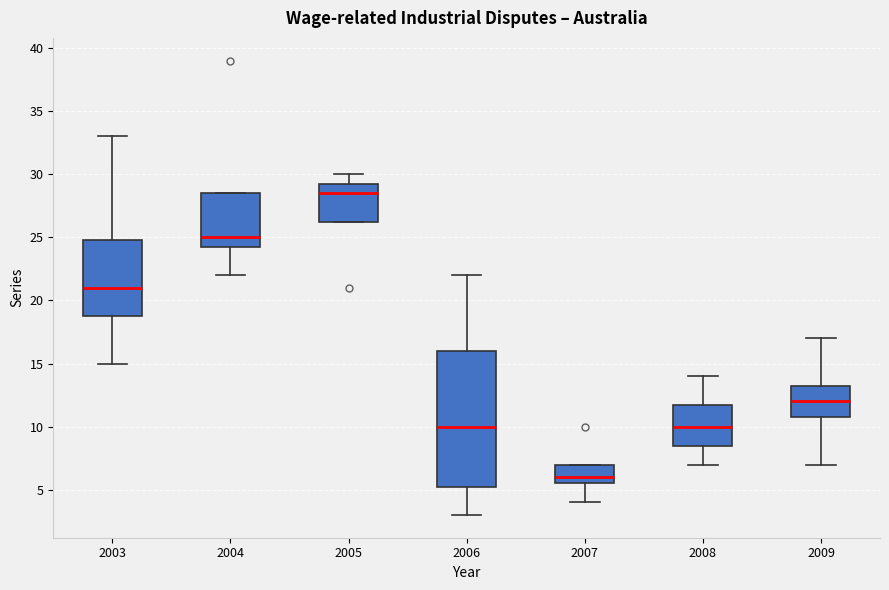

Where does the median line of the box at x = 2004 sit on the y-axis? The values are not printed on the chart, so give them approximately, as read against the axis.

25.0